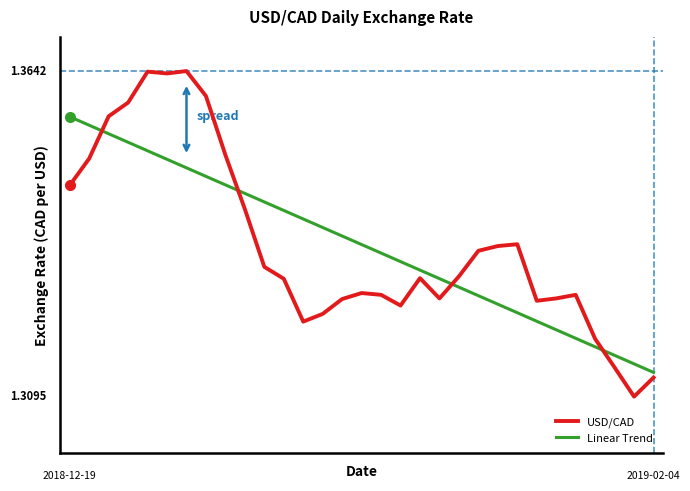

Does the chart display data point markers on the line(s)?

No